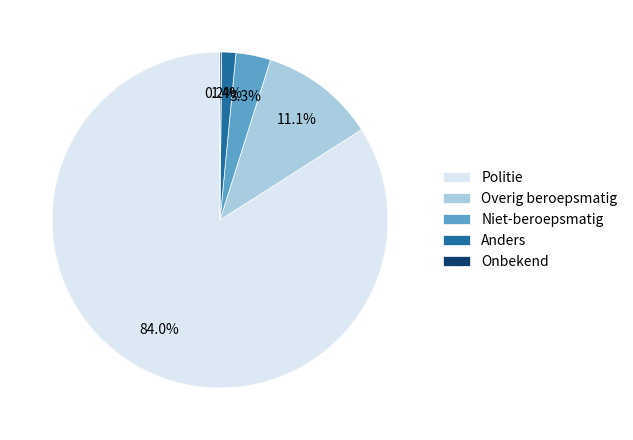

What percentage is the Overig beroepsmatig slice, to the nearest percent?

11%